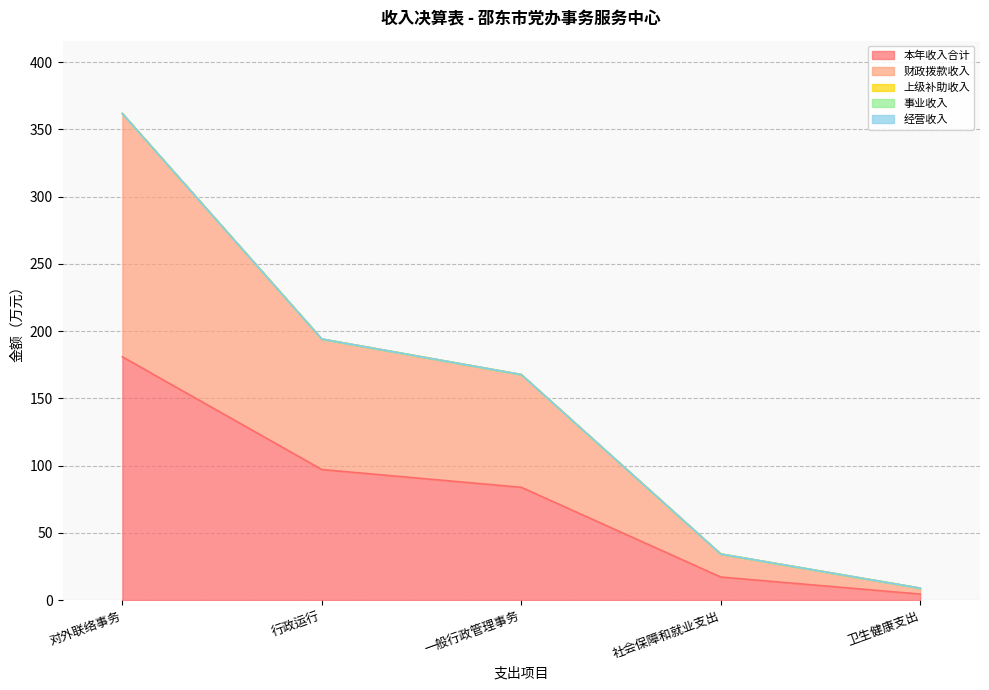

At which category does the chart reach its peak across all series?

对外联络事务